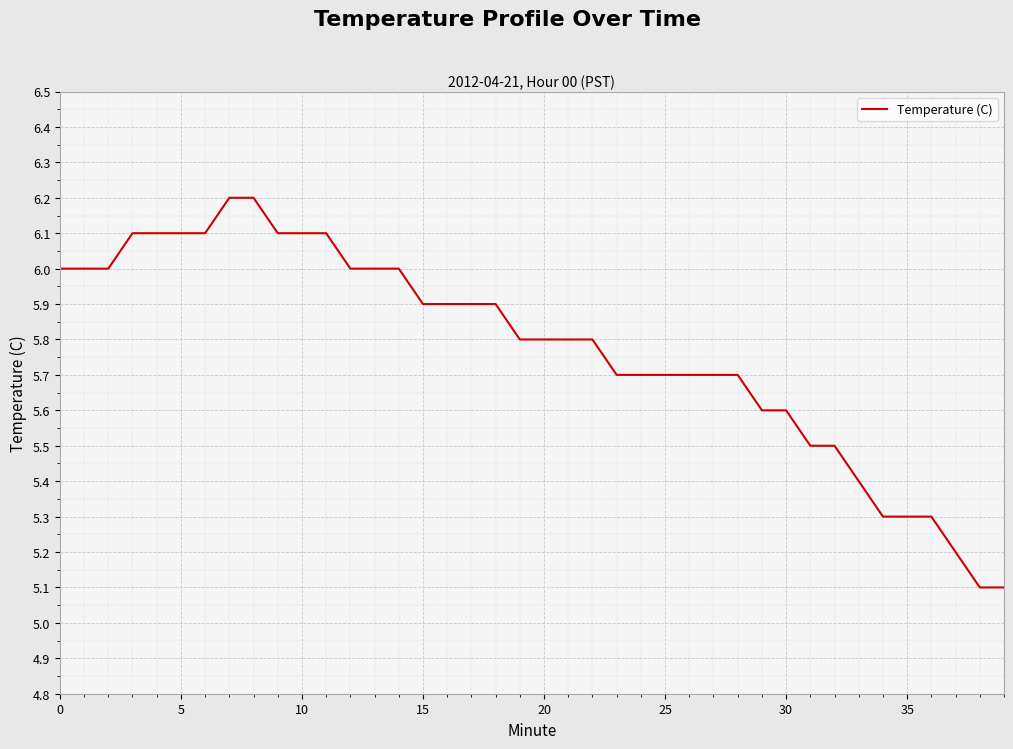

What is the maximum value shown in the chart?

6.2